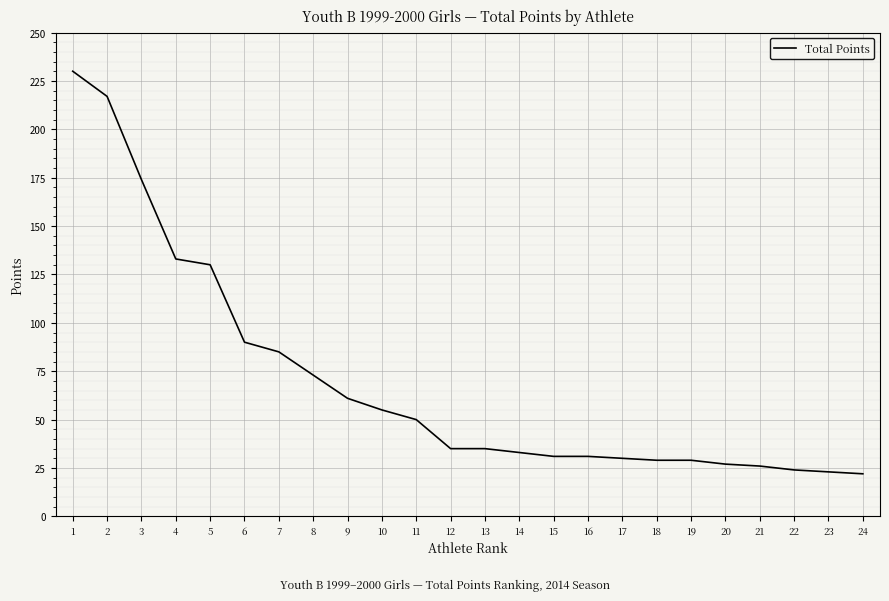

How many lines are shown in the chart?

1